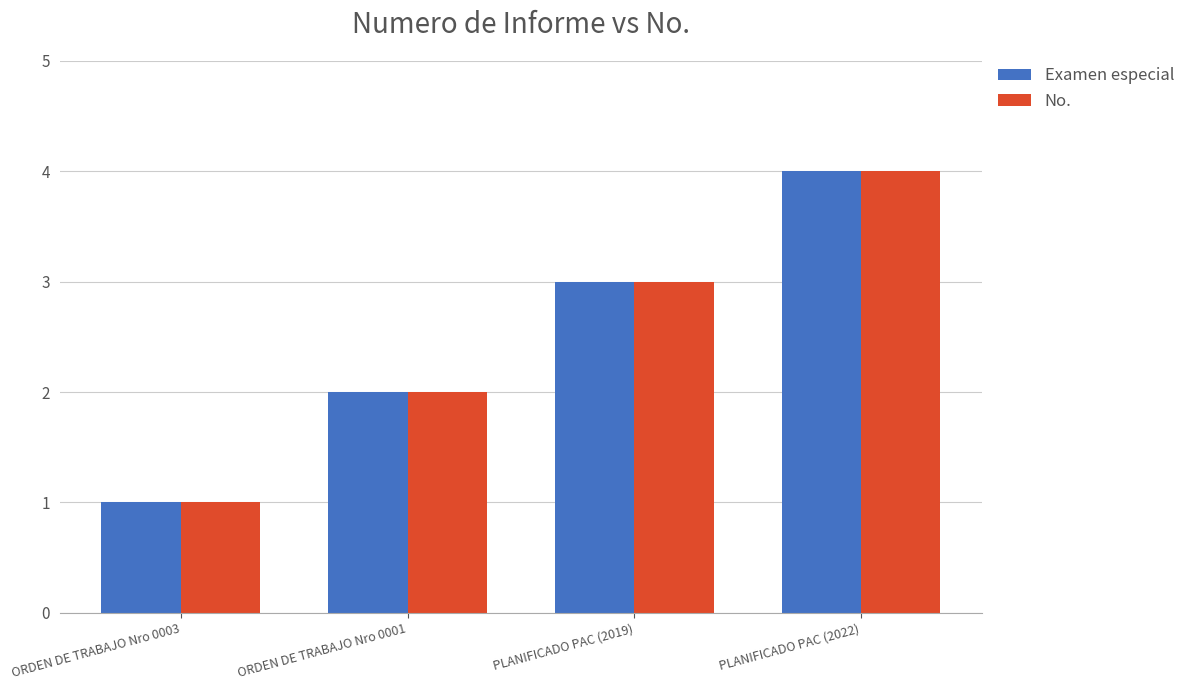

What is the greatest value displayed?

4